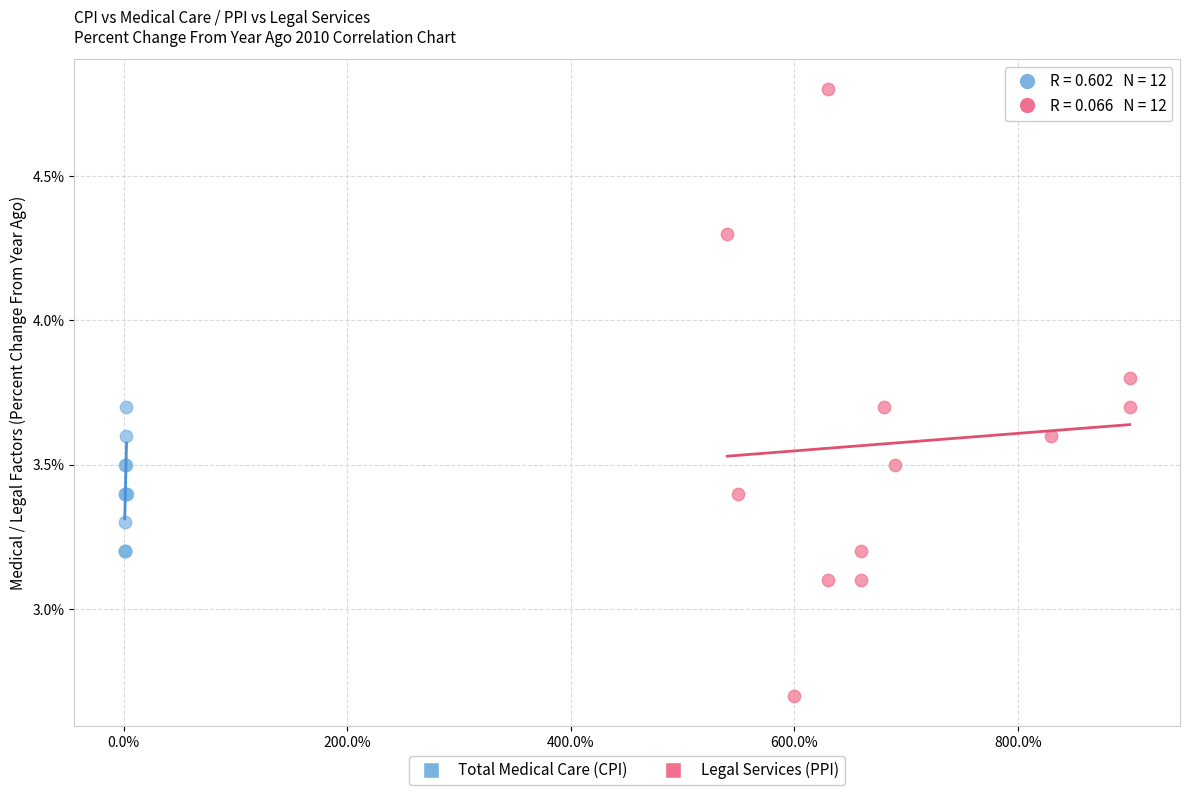

Which series has the largest Y range (max minus min)?

Legal Services (PPI)